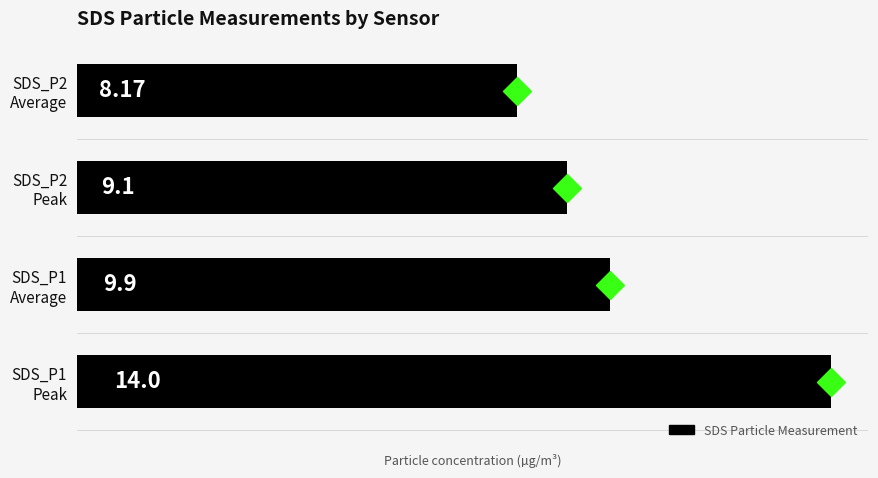

Rank the categories by value from highest to lowest.

SDS_P1
Peak, SDS_P1
Average, SDS_P2
Peak, SDS_P2
Average